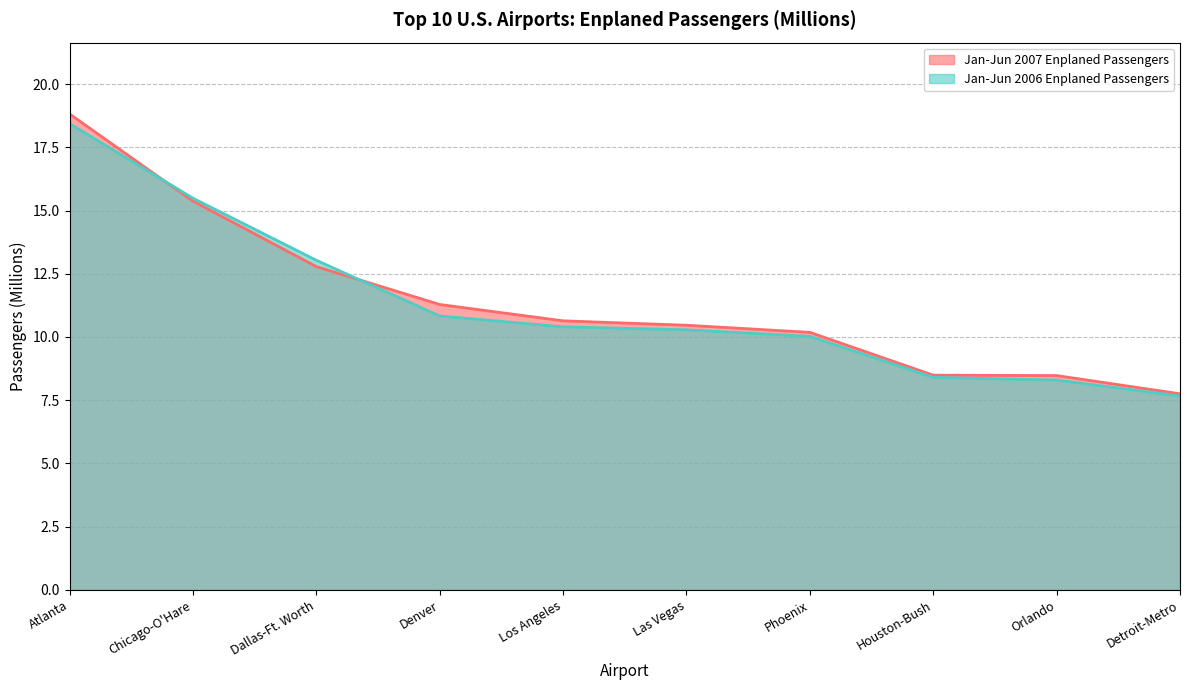

At which category is the sum across all series the highest?

Atlanta